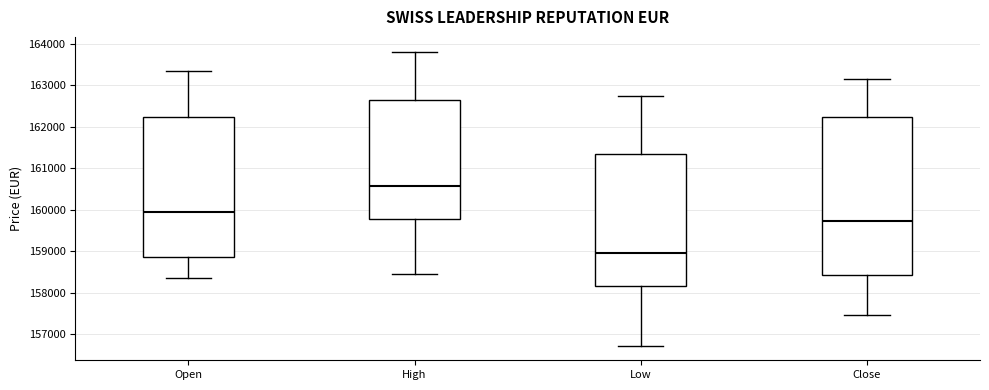

Reading left to right, read every box against the y-axis: the position of its median line, the range the box covers, and the ends of its whiskers. The values are not printed on the chart, so give them approximately, as read against the axis.

Open: median 159900, box 158900 to 162200, whiskers 158300 to 163400
High: median 160600, box 159800 to 162600, whiskers 158500 to 163800
Low: median 159000, box 158200 to 161300, whiskers 156700 to 162700
Close: median 159700, box 158400 to 162200, whiskers 157400 to 163100